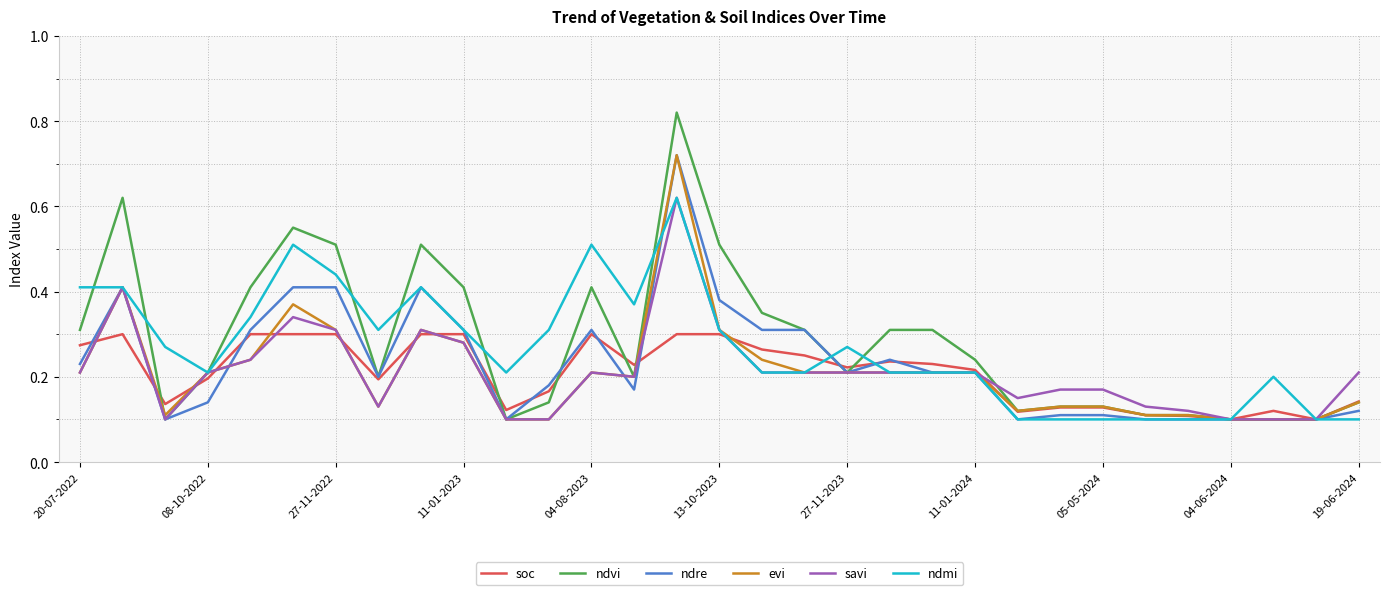

How many lines are shown in the chart?

6